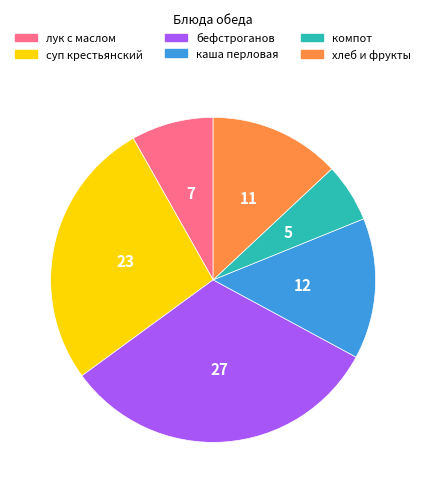

Do бефстроганов and хлеб и фрукты together represent more than half of the pie?

No